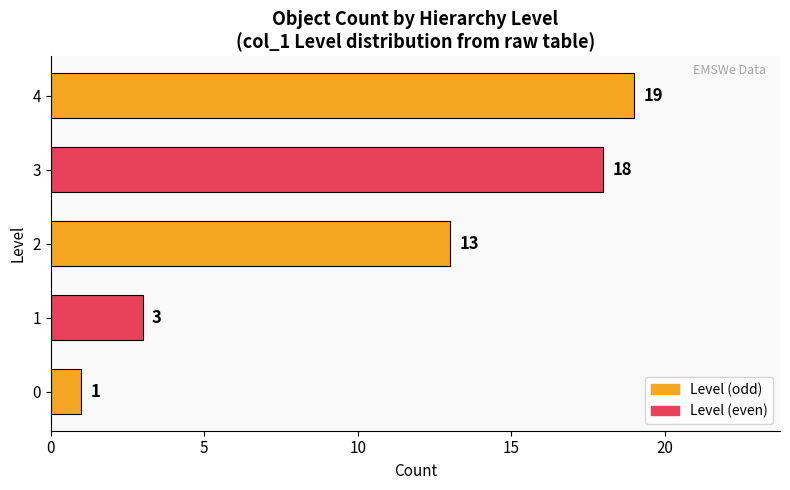

What value does the data have at 3, to the nearest 5?

20